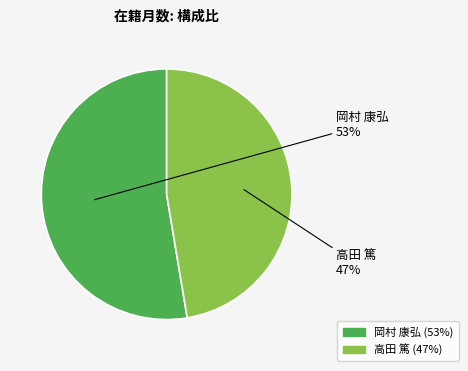

What is the smallest slice in the pie chart?

高田 篤